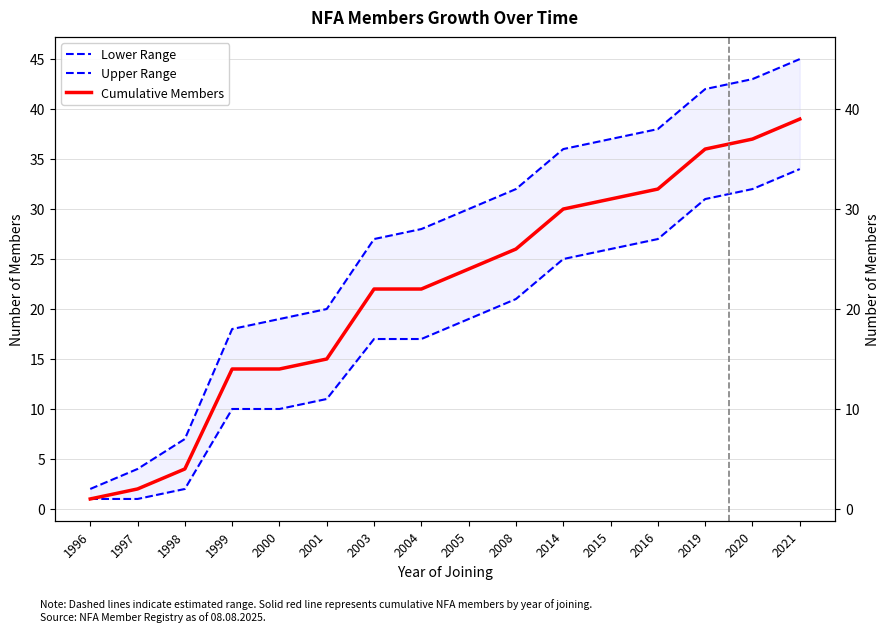

What value does the Upper Range series have at 2003?

27